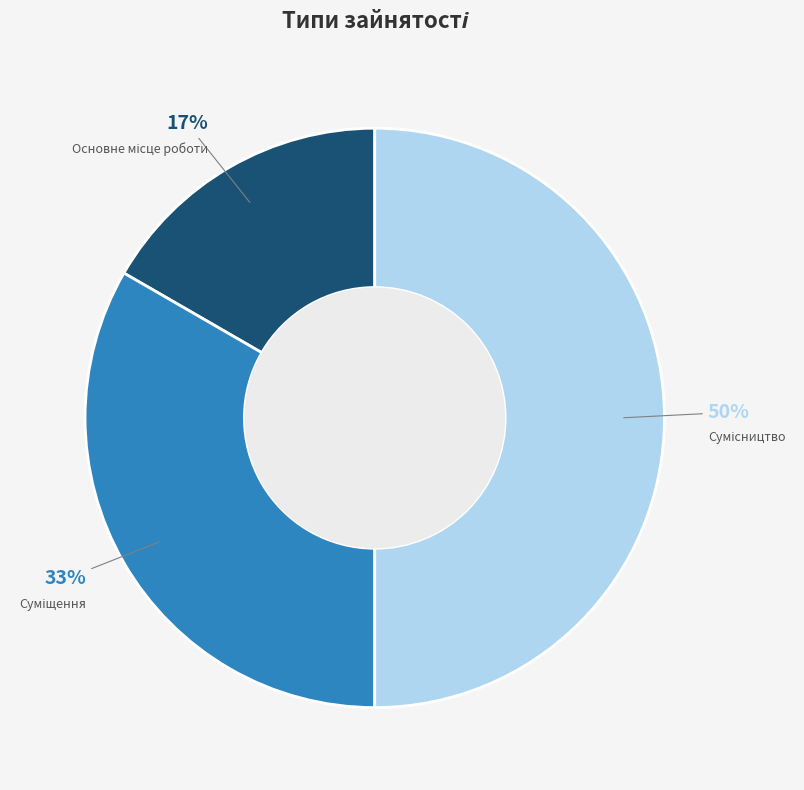

How many slices are in this pie chart?

3